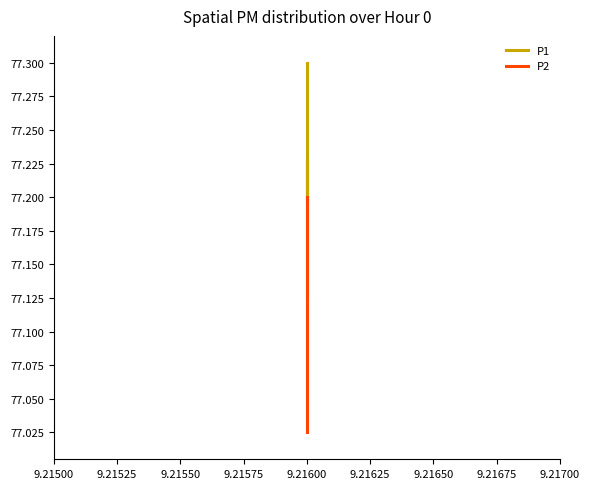

The value of P1 at 9.21600 is 19.7. True or false?

False